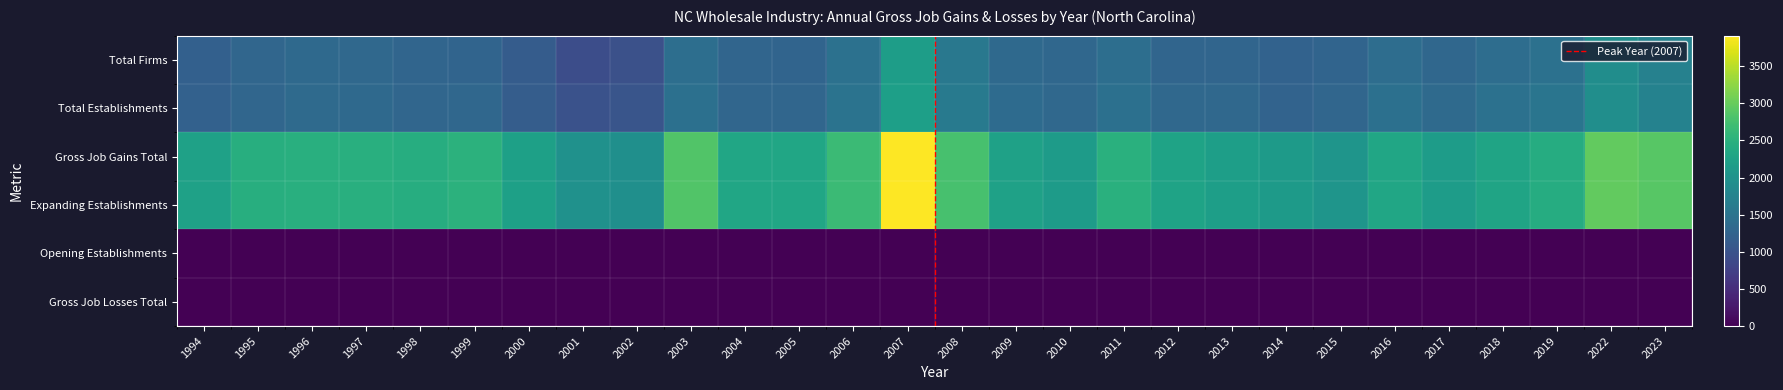

What is the difference between the second highest and minimum values in the Total Establishments series?

954